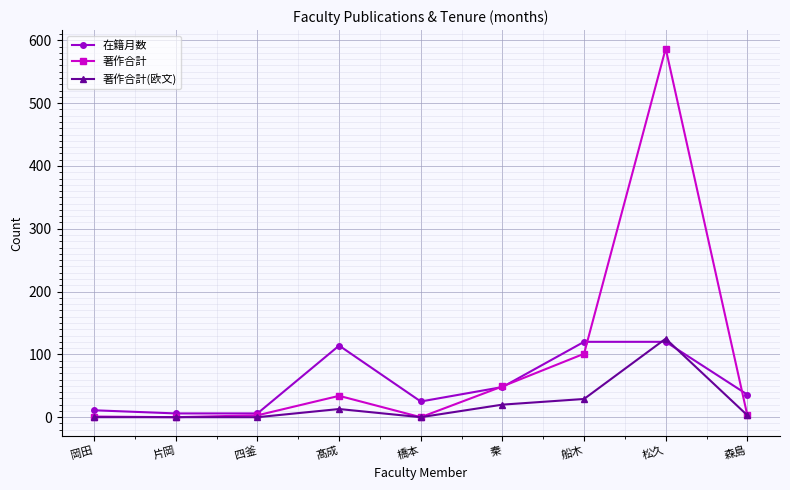

What is the maximum value shown in the chart?

587